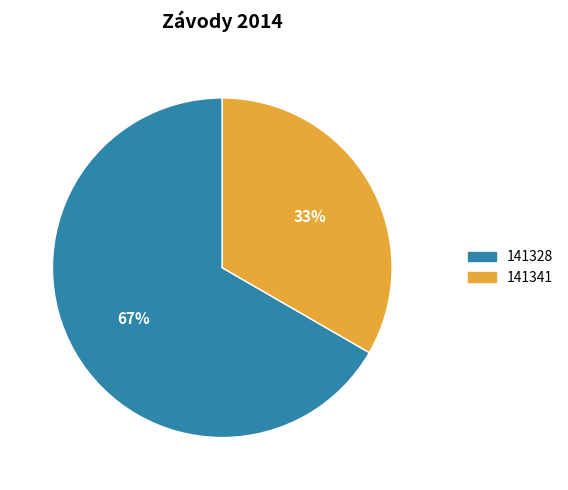

To the nearest percent, what is the combined percentage of 141328 and 141341?

100%